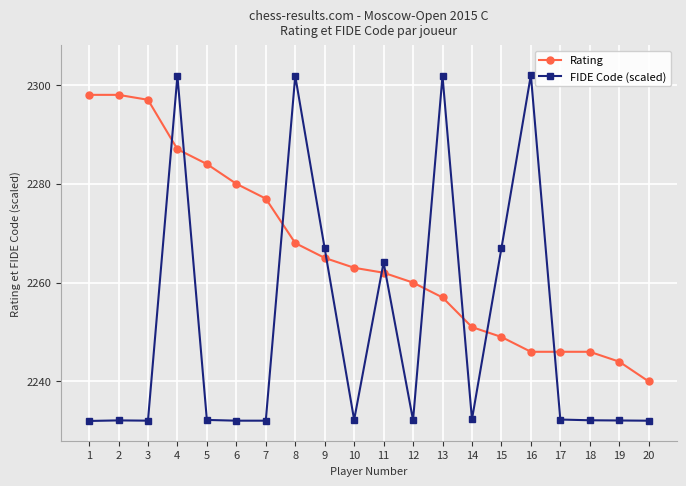

What is the value of the FIDE Code (scaled) point at the 11th from the left?

2264.1